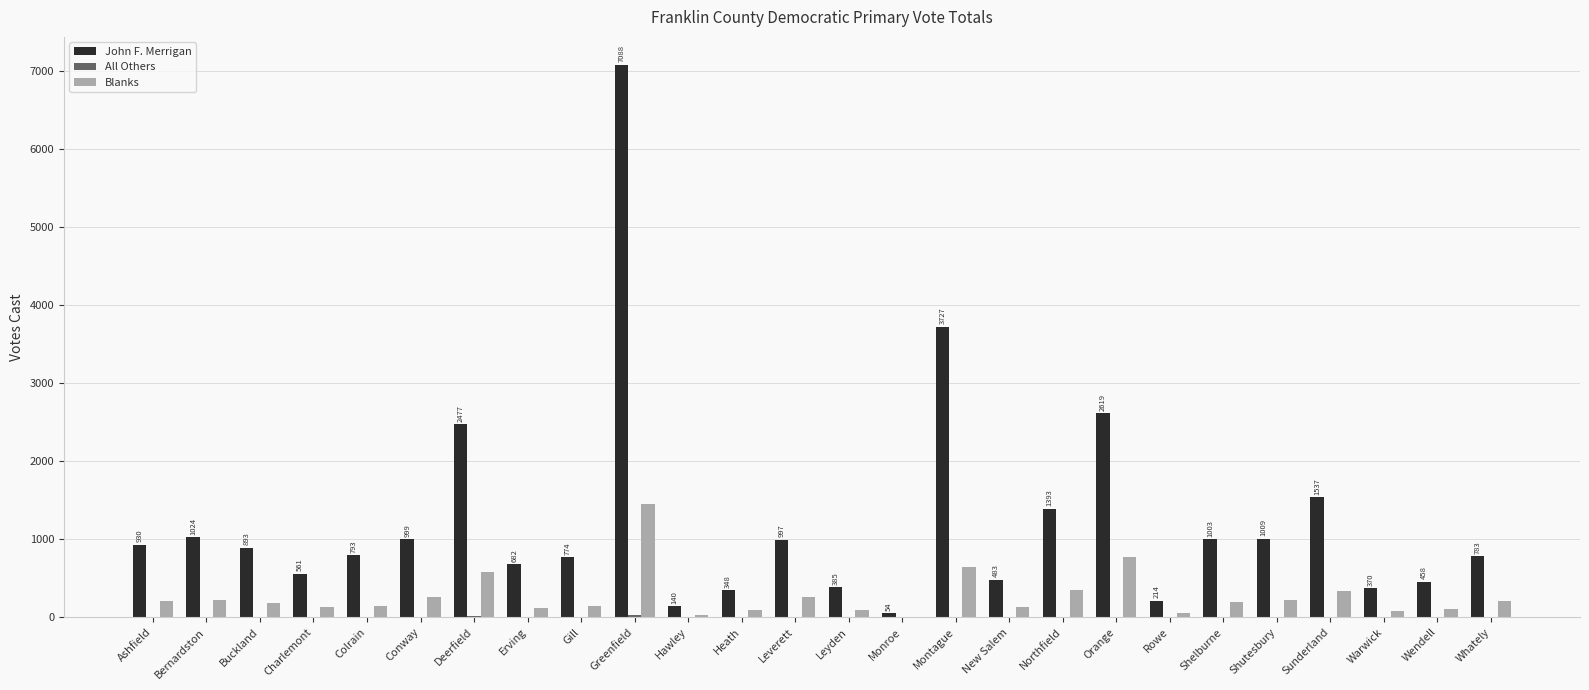

What is the maximum value shown in the chart?

7088